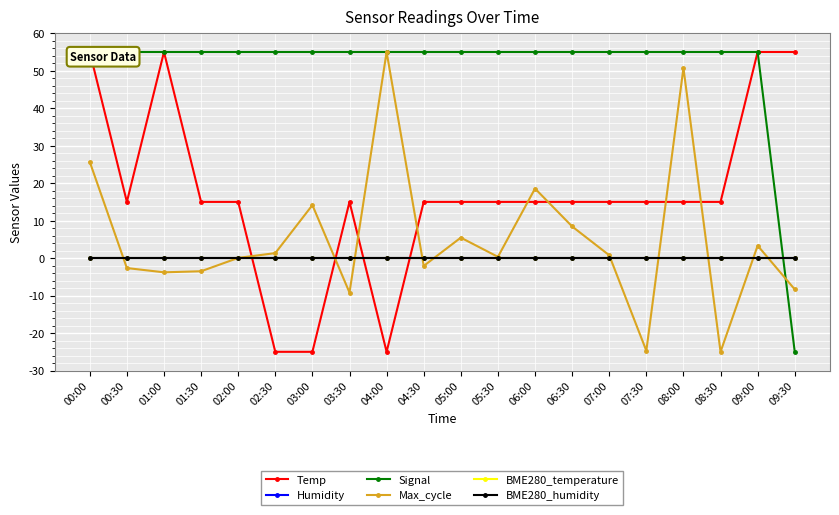

In Max_cycle, how many points are higher than both neighbors (excluding endpoints)?

6